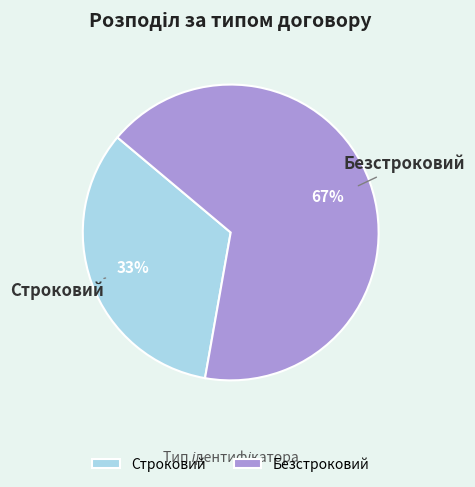

What is the majority slice?

Безстроковий